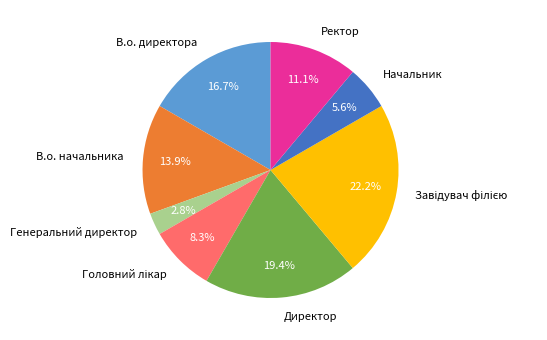

How many slices are in this pie chart?

8